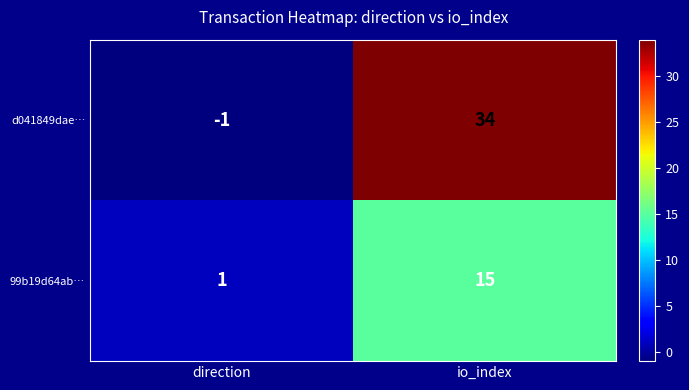

Where is d041849dae… nearest to the value 16?

direction